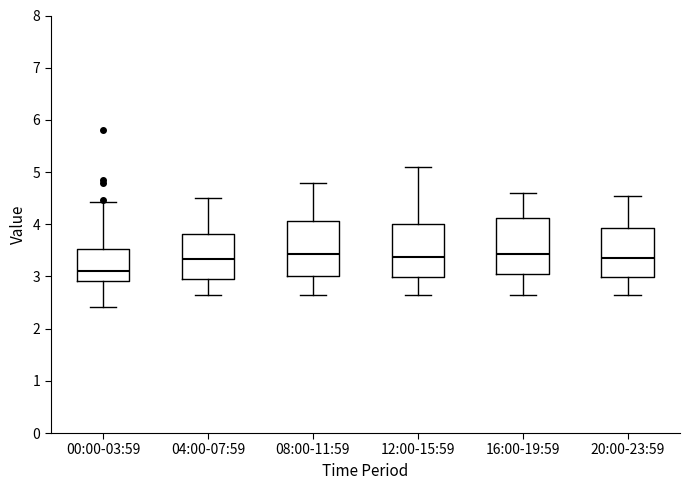

Reading left to right, read every box against the y-axis: the position of its median line, the range the box covers, and the ends of its whiskers. The values are not printed on the chart, so give them approximately, as read against the axis.

00:00-03:59: median 3.1, box 2.9 to 3.5, whiskers 2.4 to 4.4
04:00-07:59: median 3.3, box 3.0 to 3.8, whiskers 2.7 to 4.5
08:00-11:59: median 3.4, box 3.0 to 4.1, whiskers 2.7 to 4.8
12:00-15:59: median 3.4, box 3.0 to 4.0, whiskers 2.7 to 5.1
16:00-19:59: median 3.4, box 3.0 to 4.1, whiskers 2.7 to 4.6
20:00-23:59: median 3.4, box 3.0 to 3.9, whiskers 2.7 to 4.6